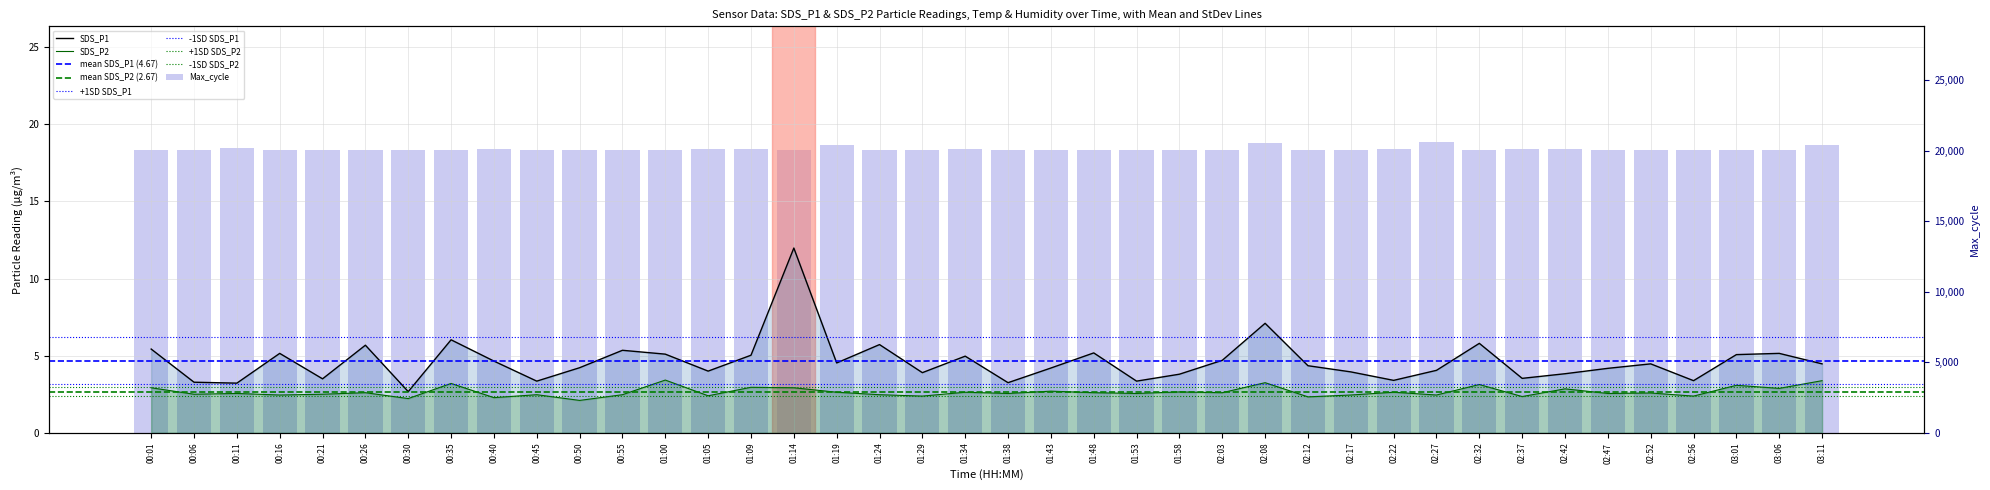

List the series in order of their overall mean, highest first.

SDS_P1, SDS_P2